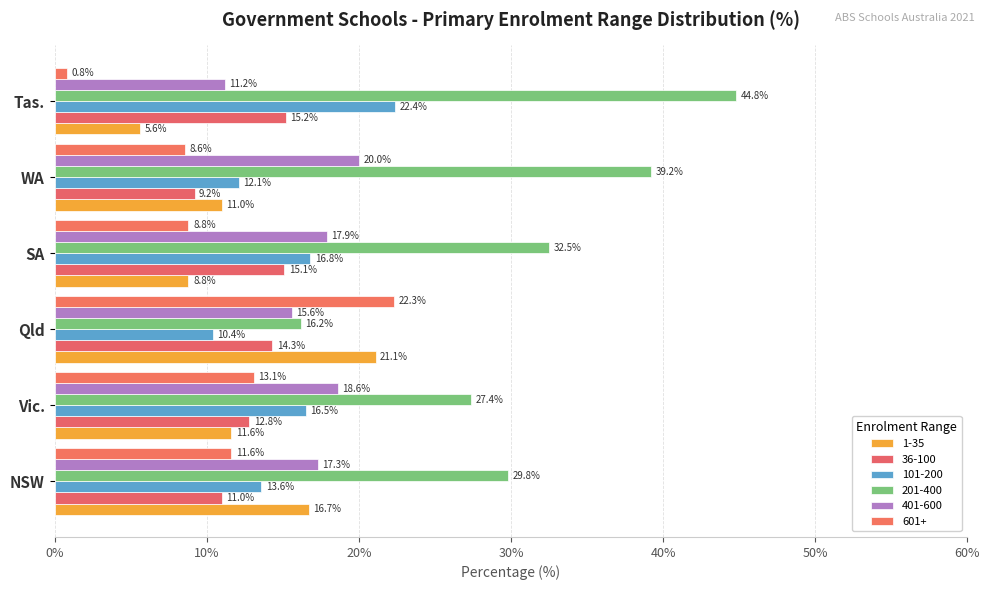

Which category has the highest value across all series?

Tas.